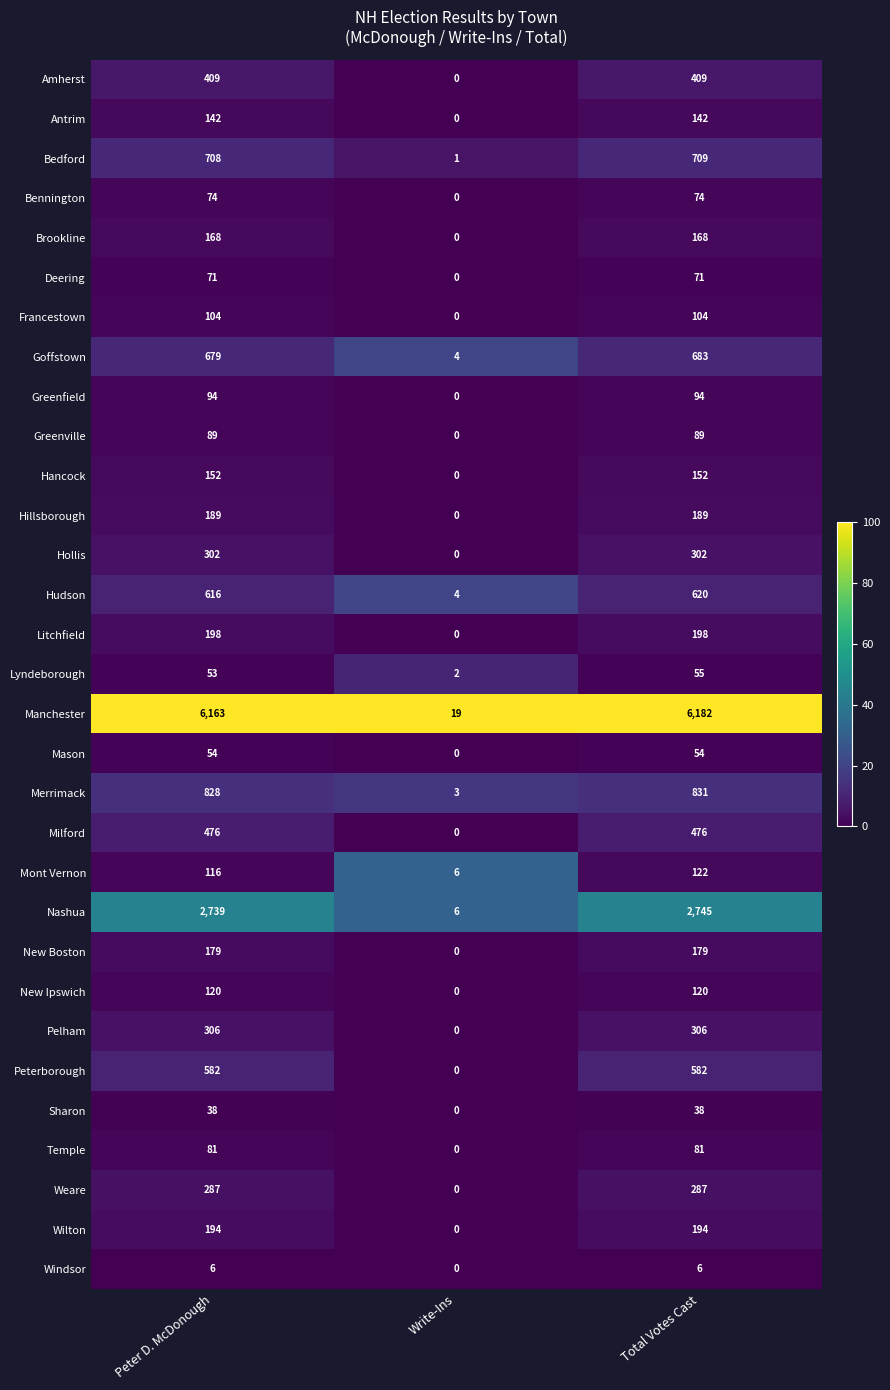

What is the greatest value displayed?

6182